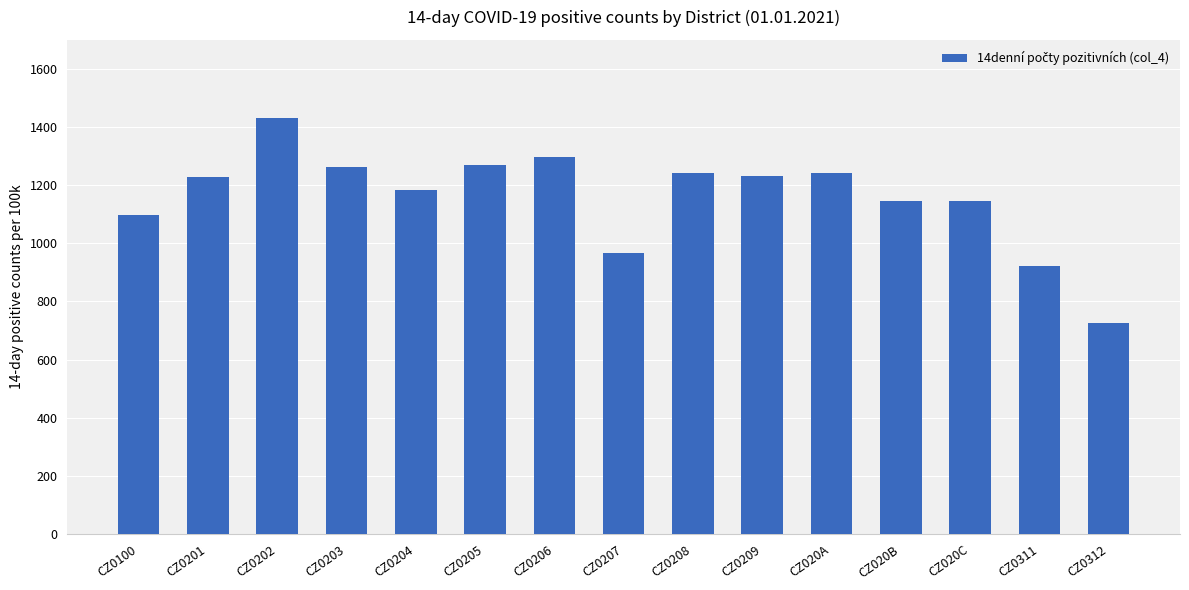

What value does the data have at CZ0205?

1270.0